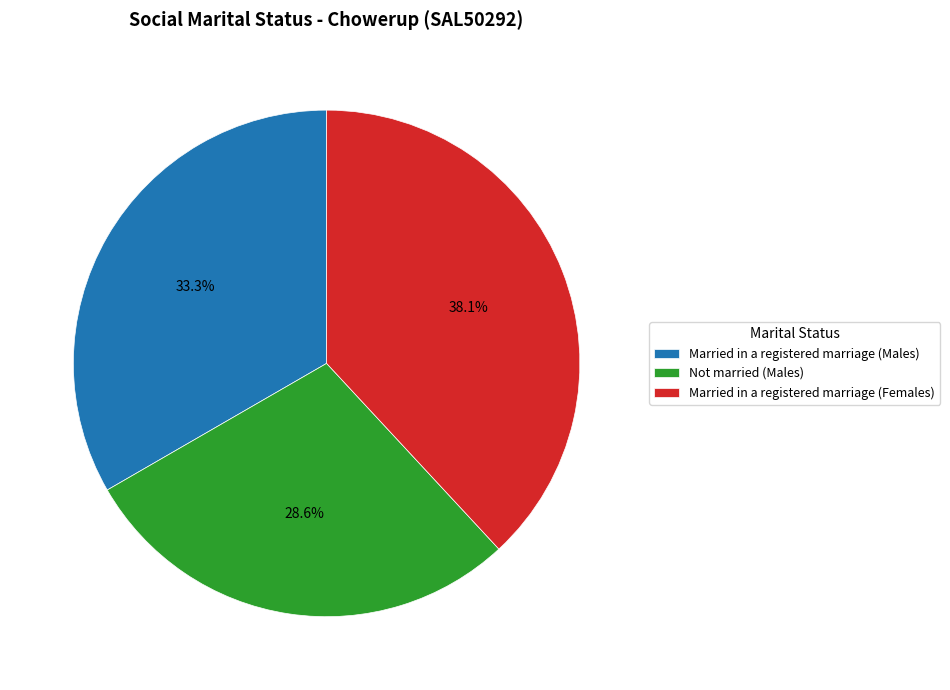

How many slices are in this pie chart?

3